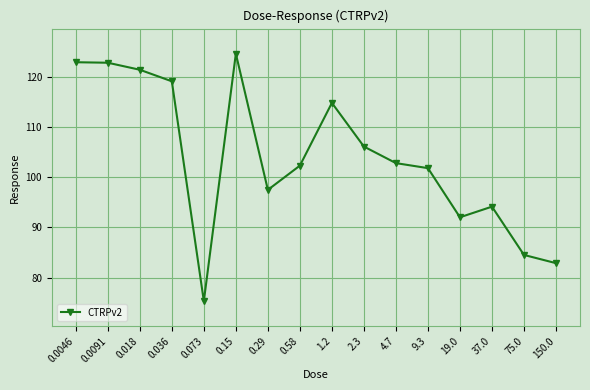

Where is the first local minimum?

0.073